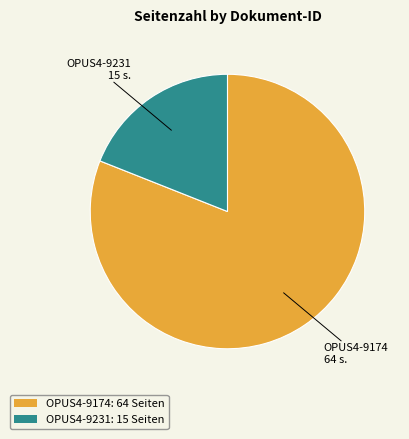

Is it true that OPUS4-9174 is 95% of the pie?

False